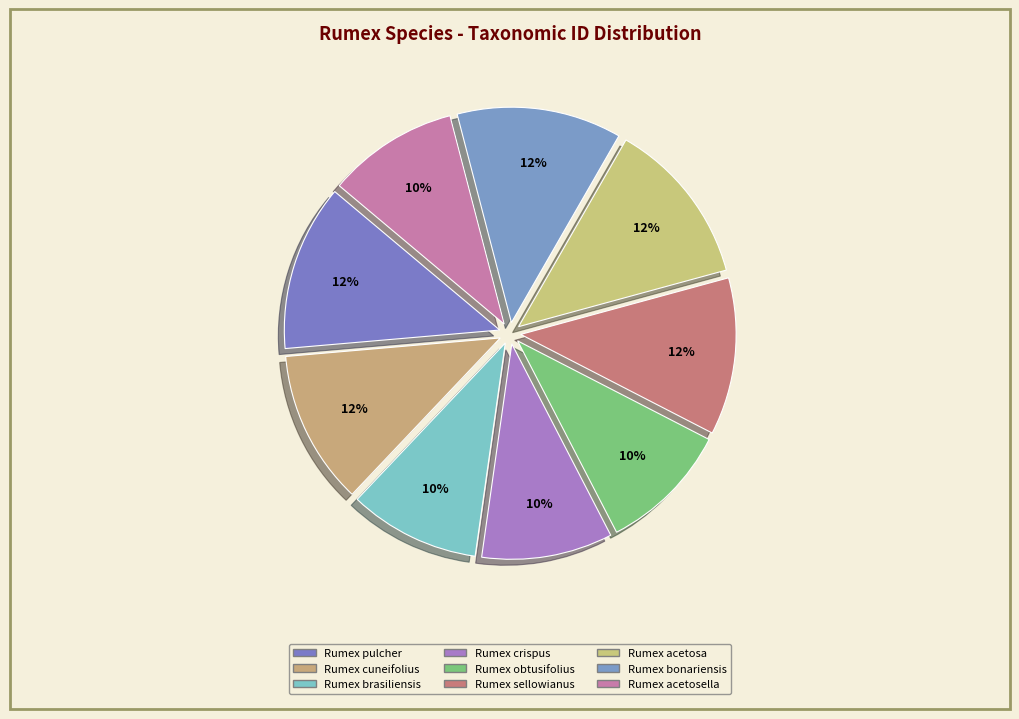

Count the number of slices in the pie.

9